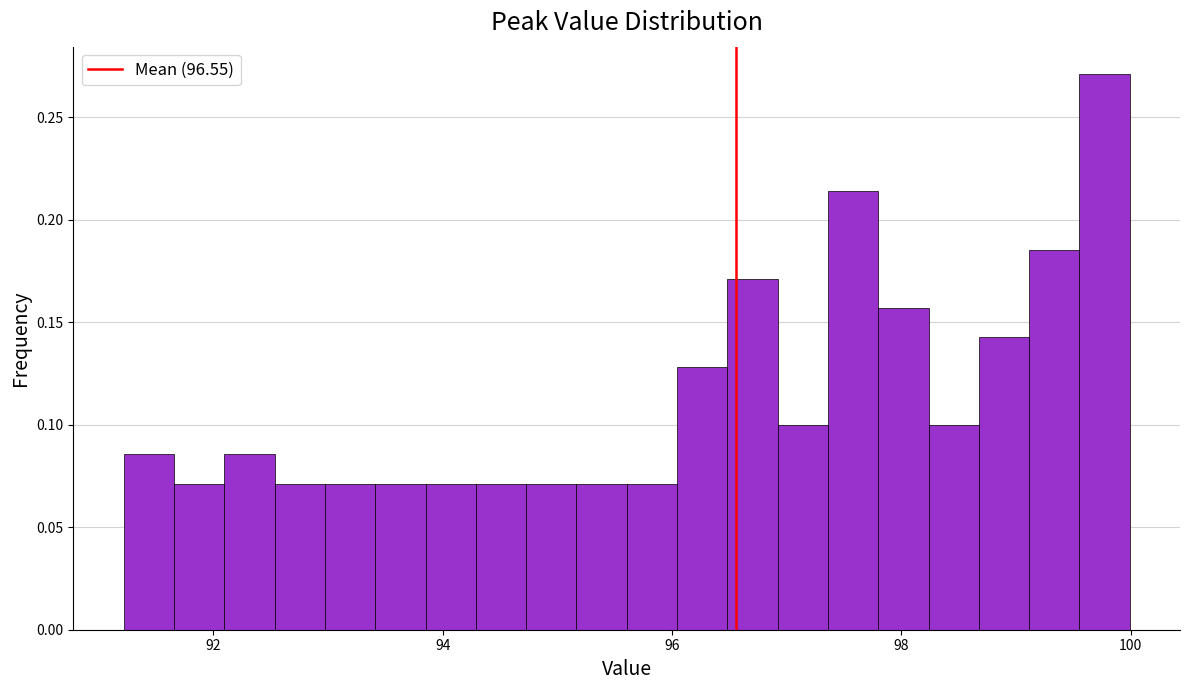

Around what value on the x-axis is the tallest bar? Give the approximate position of its centre, as read against the axis.

99.8